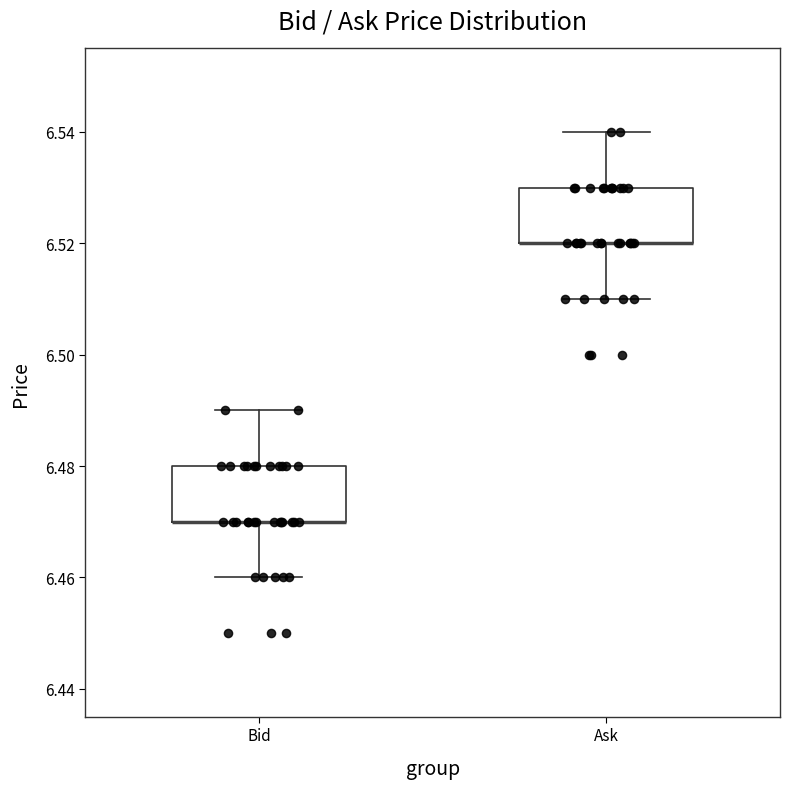

Reading left to right, read every box against the y-axis: the position of its median line, the range the box covers, and the ends of its whiskers. The values are not printed on the chart, so give them approximately, as read against the axis.

Bid: median 6.47 (drawn on the box's lower edge), box 6.47 to 6.48, whiskers 6.46 to 6.49
Ask: median 6.52 (drawn on the box's lower edge), box 6.52 to 6.53, whiskers 6.51 to 6.54